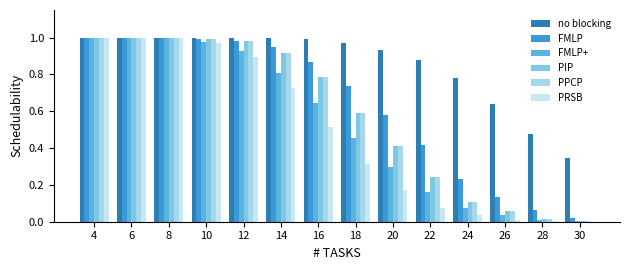

Are the bars horizontal?

No